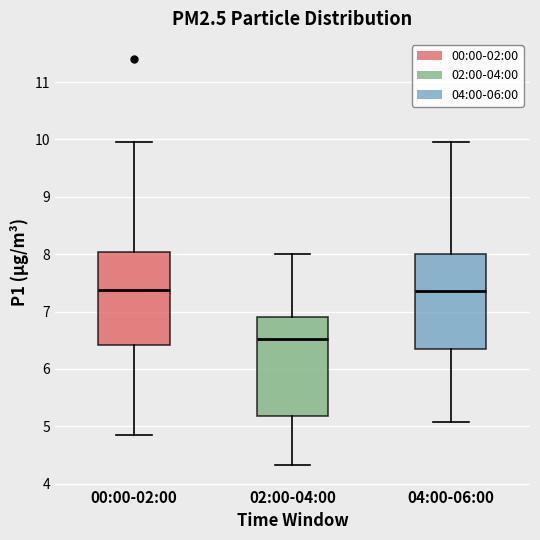

Reading left to right, transcribe this box plot: for each box, give where its median line is, the range the box spans, and where its two whiskers end, as read against the y-axis. The values are not printed on the chart, so give them approximately, as read against the axis.

00:00-02:00: median 7.4, box 6.4 to 8.0, whiskers 4.9 to 10.0
02:00-04:00: median 6.5, box 5.2 to 6.9, whiskers 4.3 to 8.0
04:00-06:00: median 7.4, box 6.4 to 8.0, whiskers 5.1 to 10.0